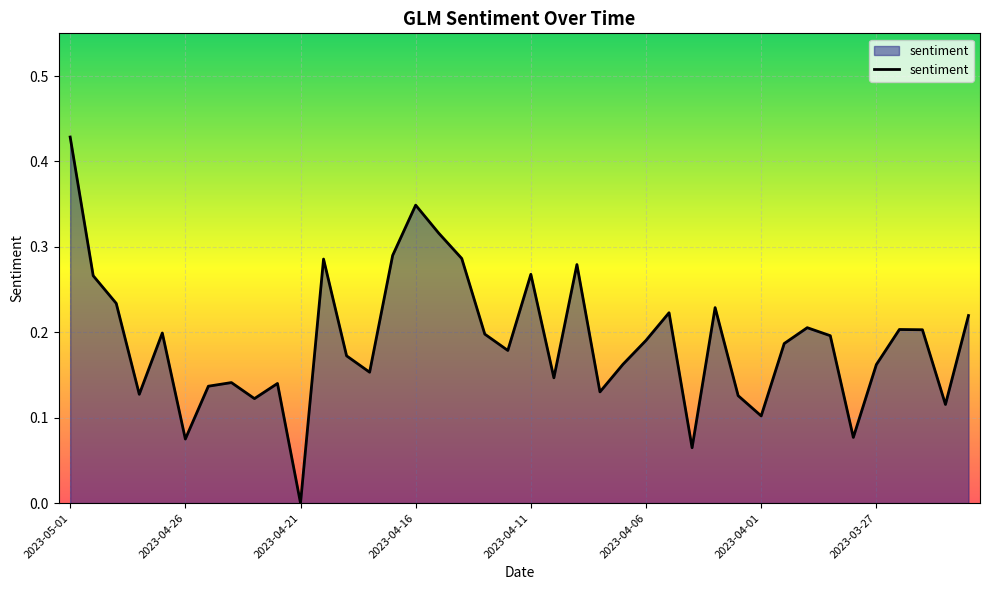

Is this an area chart (filled region under the line)?

Yes